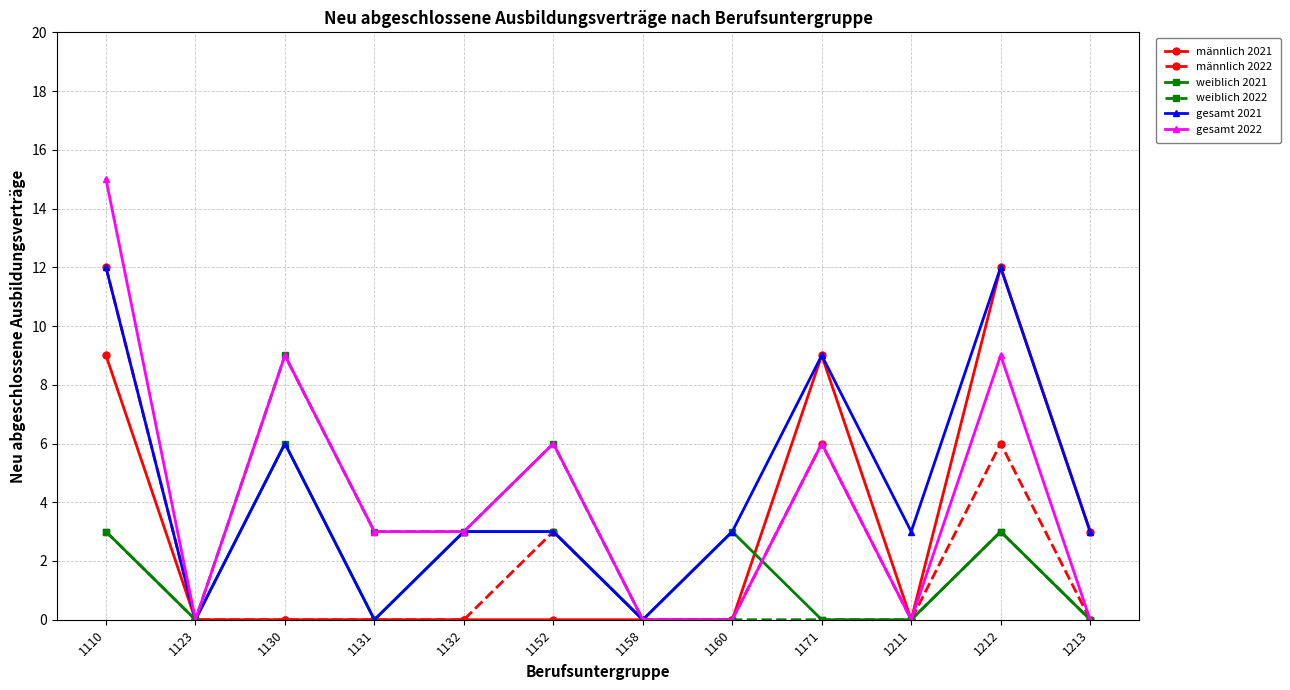

Which series has the largest range (max minus min)?

gesamt 2022